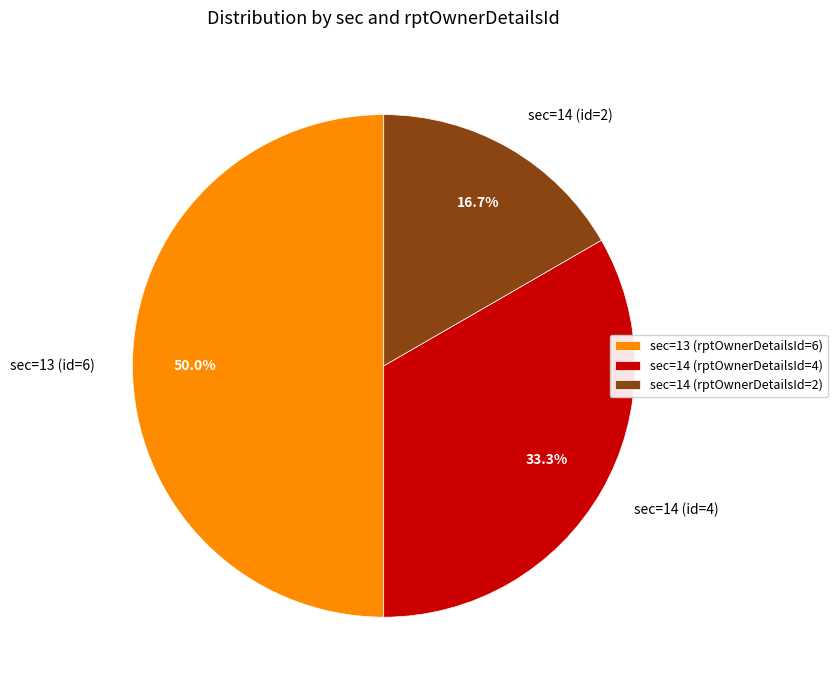

To the nearest percent, what is the average slice percentage?

33%